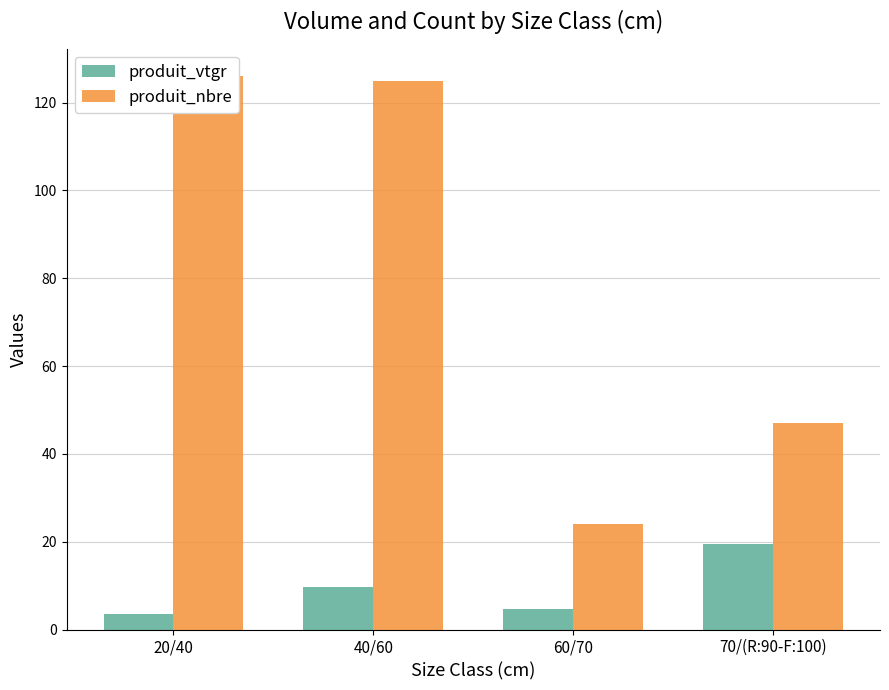

At which label does produit_nbre first exceed 125?

20/40